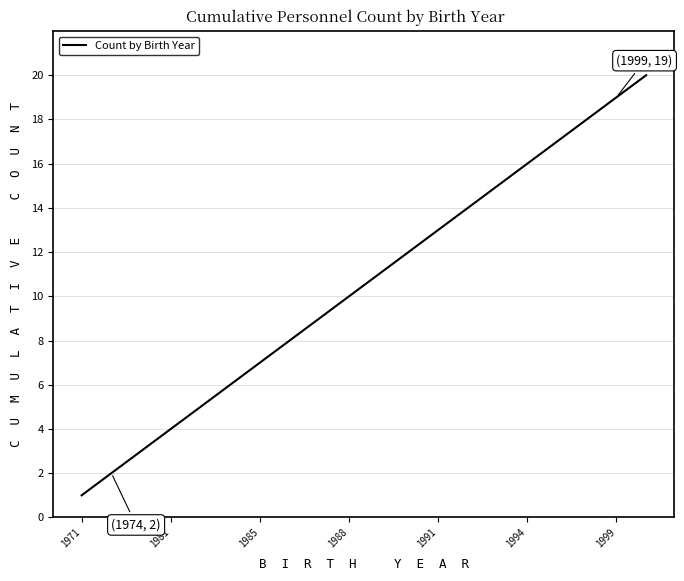

What is the maximum value shown in the chart?

20